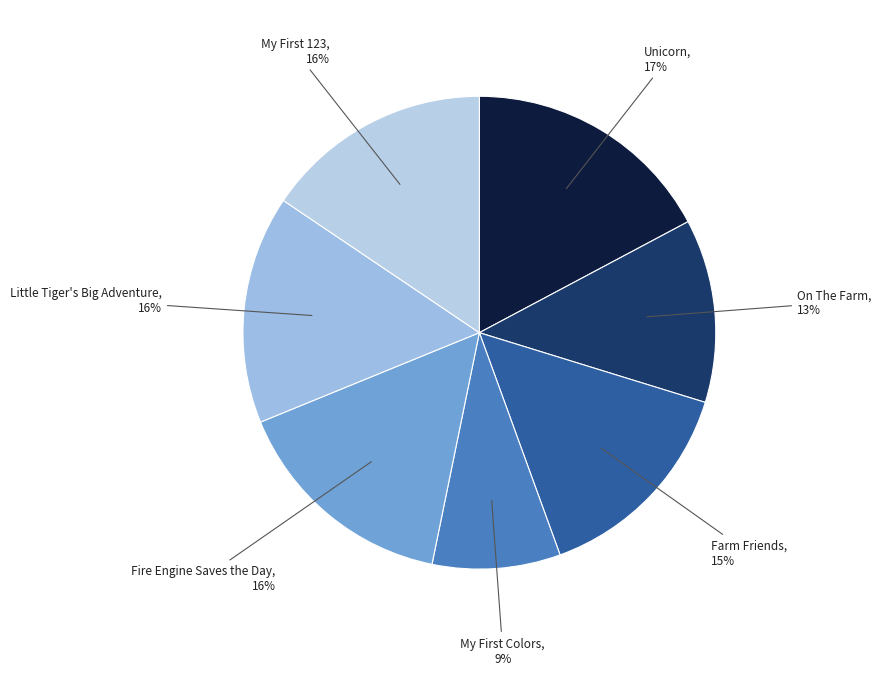

How many segments does this pie chart have?

7